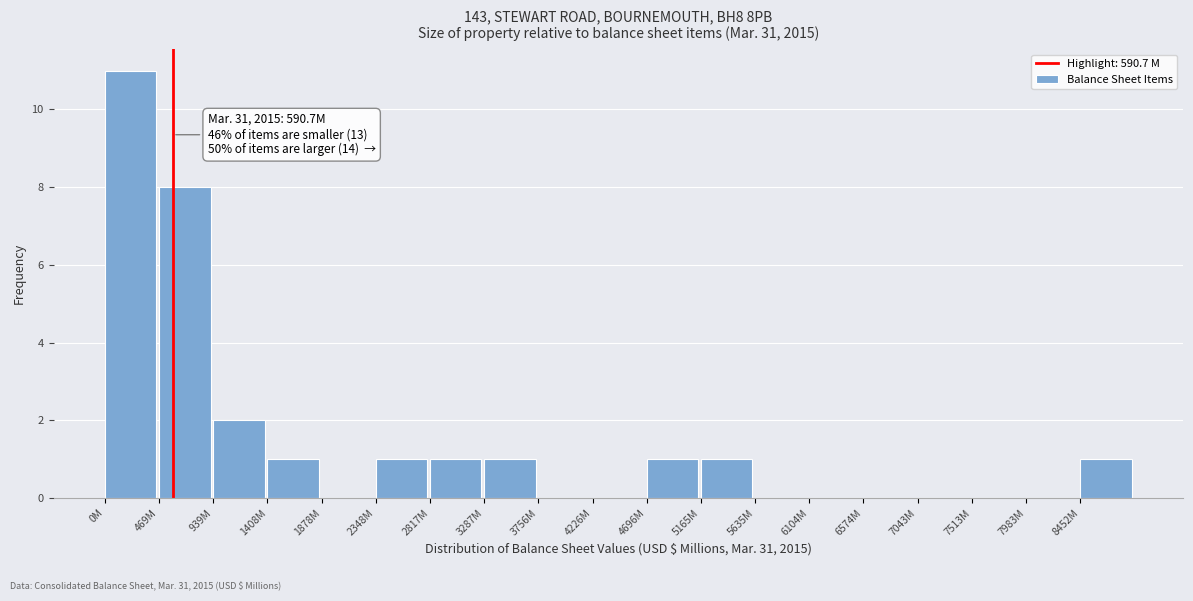

Reading left to right, extract all data points from this chart.

0M=11	469M=8	939M=2	1408M=1	1878M=0	2348M=1	2817M=1	3287M=1	3756M=0	4226M=0	4696M=1	5165M=1	5635M=0	6104M=0	6574M=0	7043M=0	7513M=0	7983M=0	8452M=1